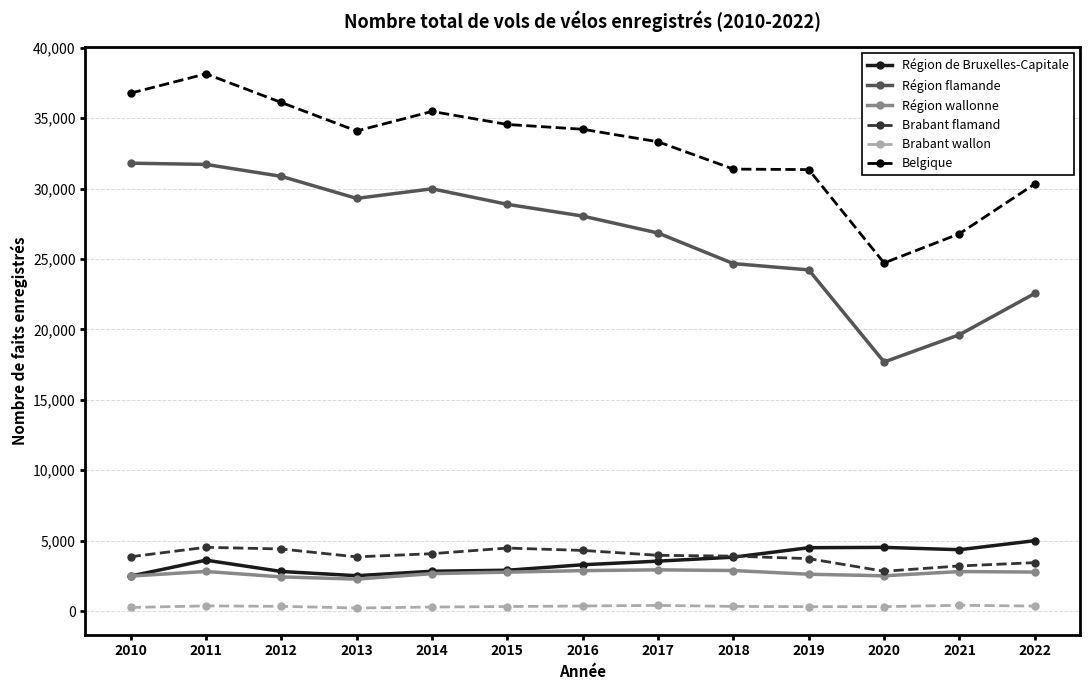

Is the value of Brabant wallon at 2021 greater than the value of Région flamande at 2010?

No